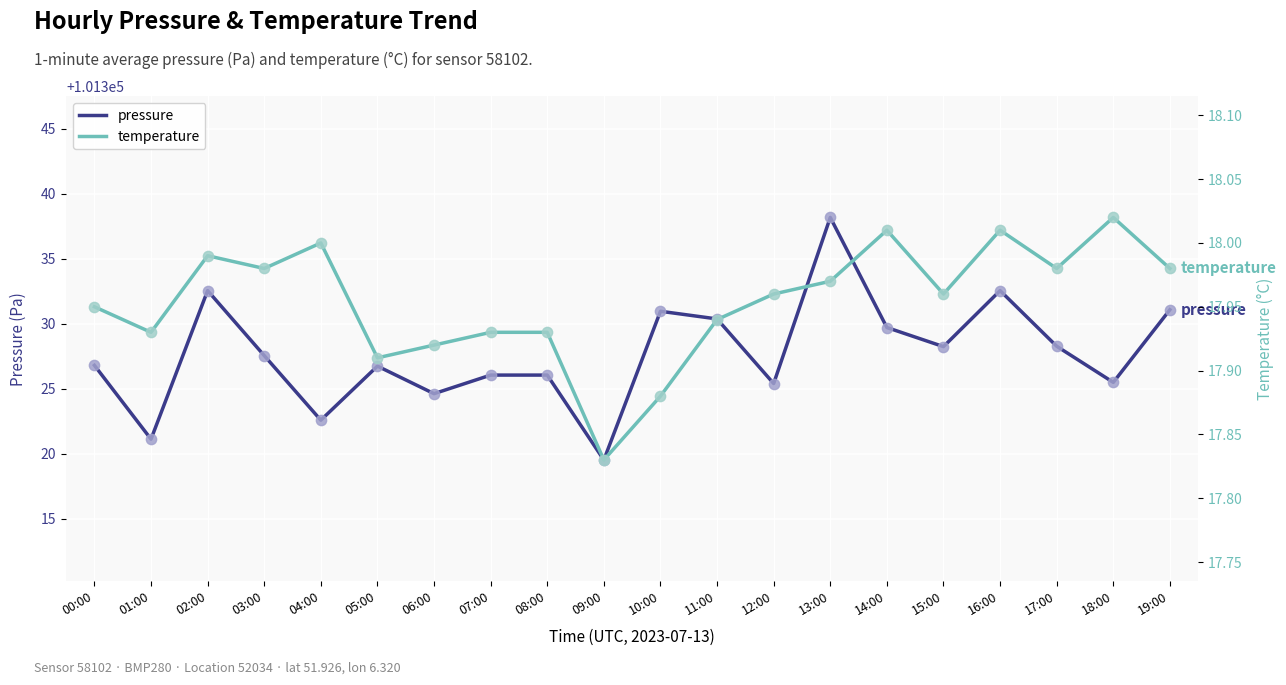

Is the value of temperature at 12:00 greater than the value of pressure at 08:00?

No